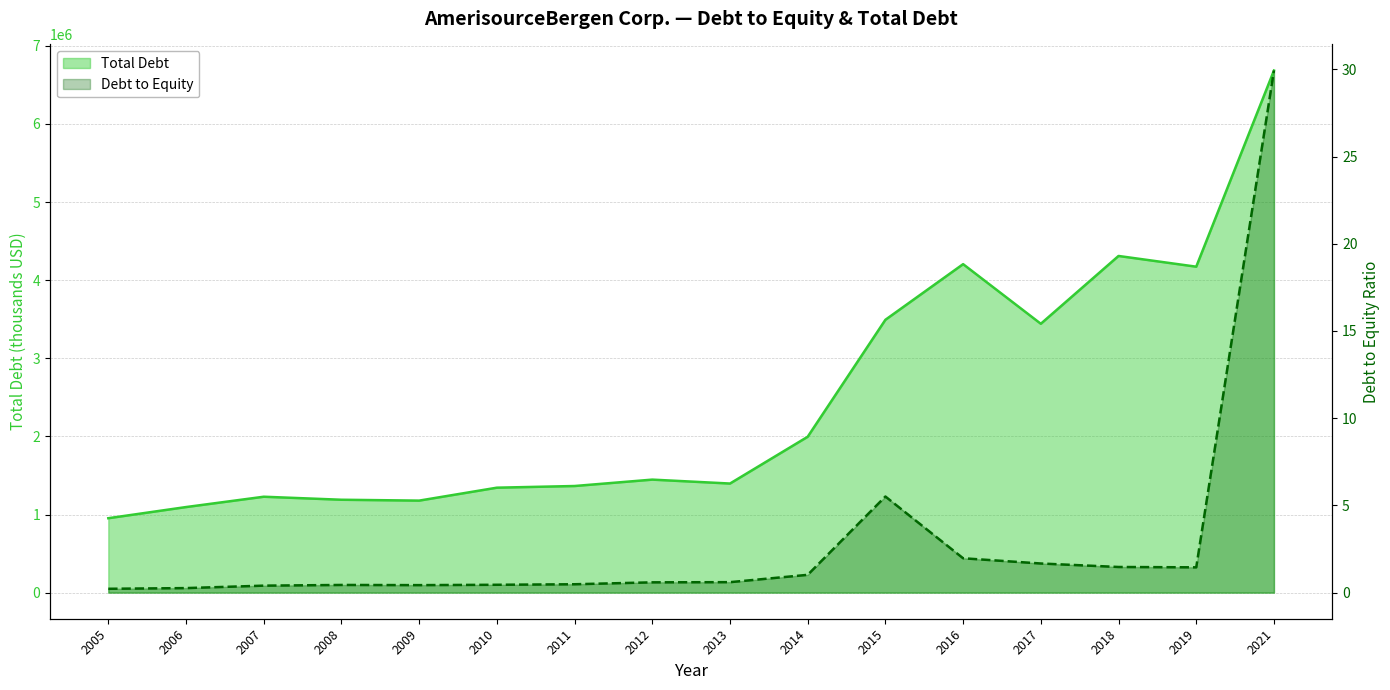

The value of Debt to Equity at 2014 is 1.0. True or false?

True